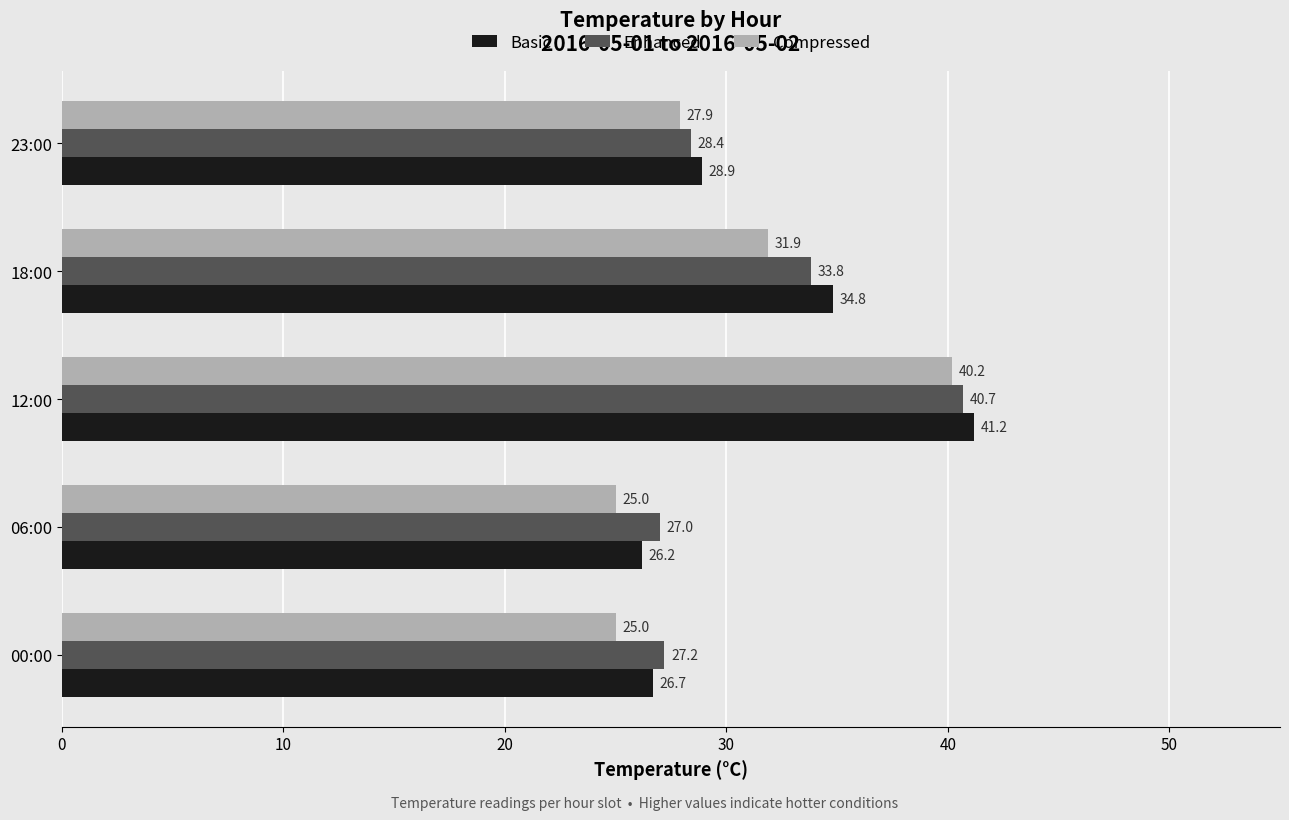

The value of Basic at 23:00 is 28.9. True or false?

True